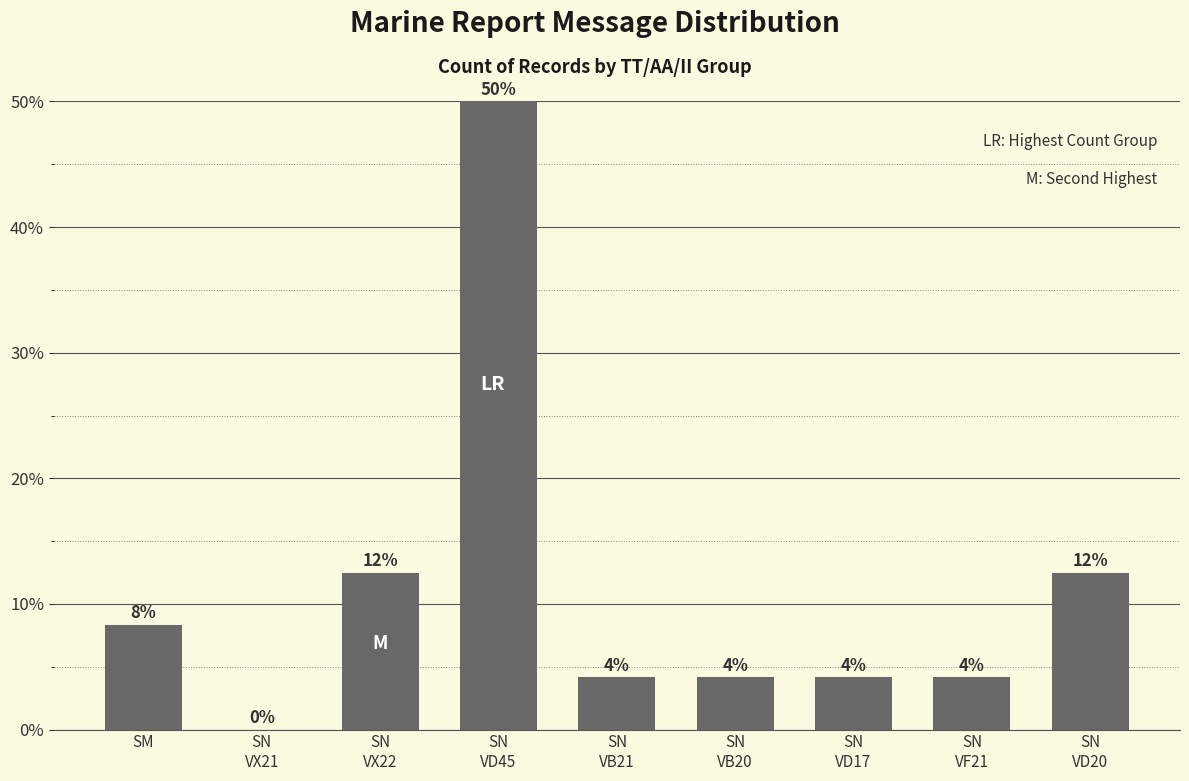

What is the average value?

11.1